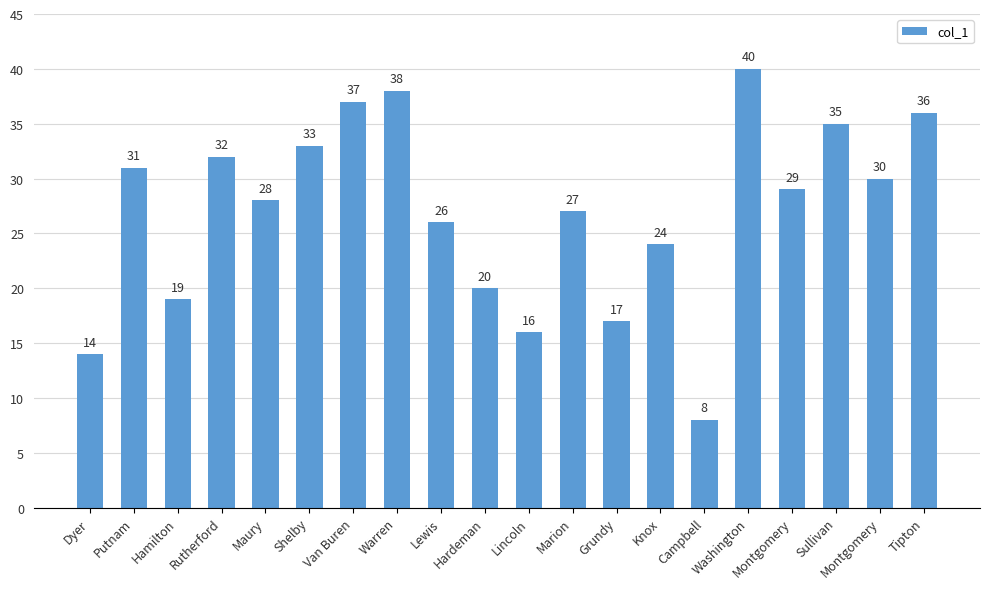

Count the number of data series in this chart.

1